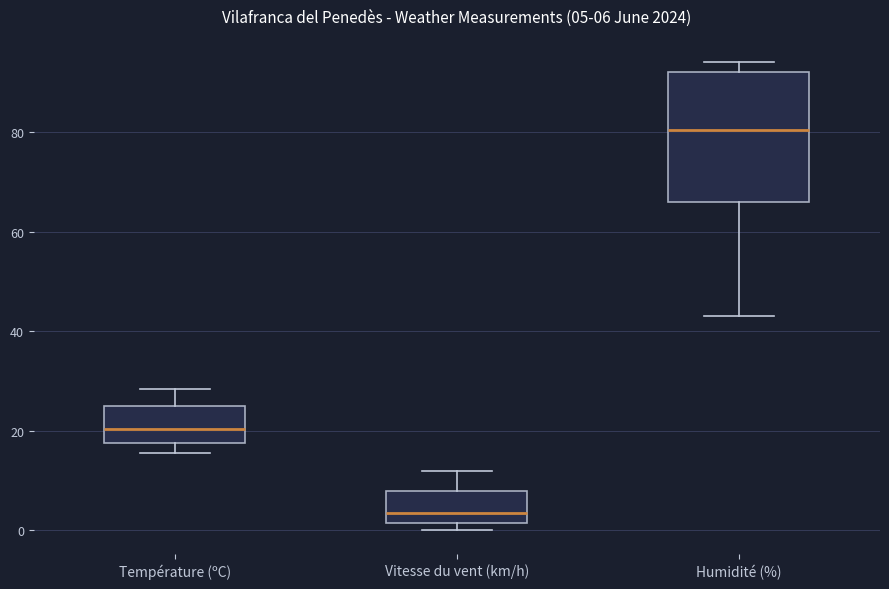

Comparing the boxes themselves (not the whiskers), which one is the tallest?

Humidité (%)